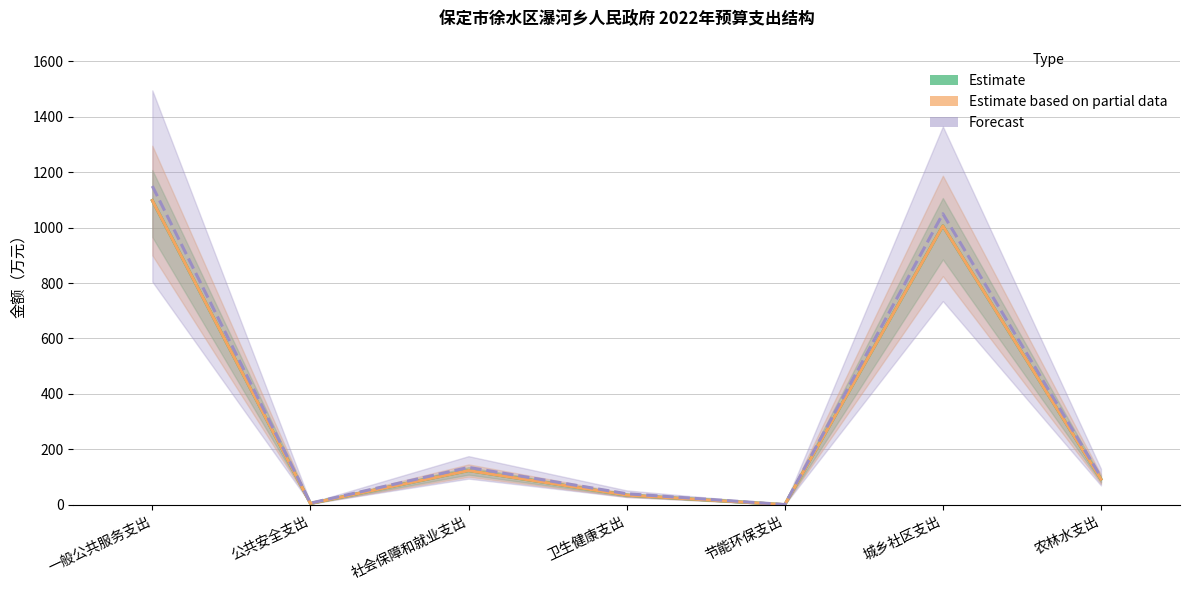

Count the number of categories in the chart.

7